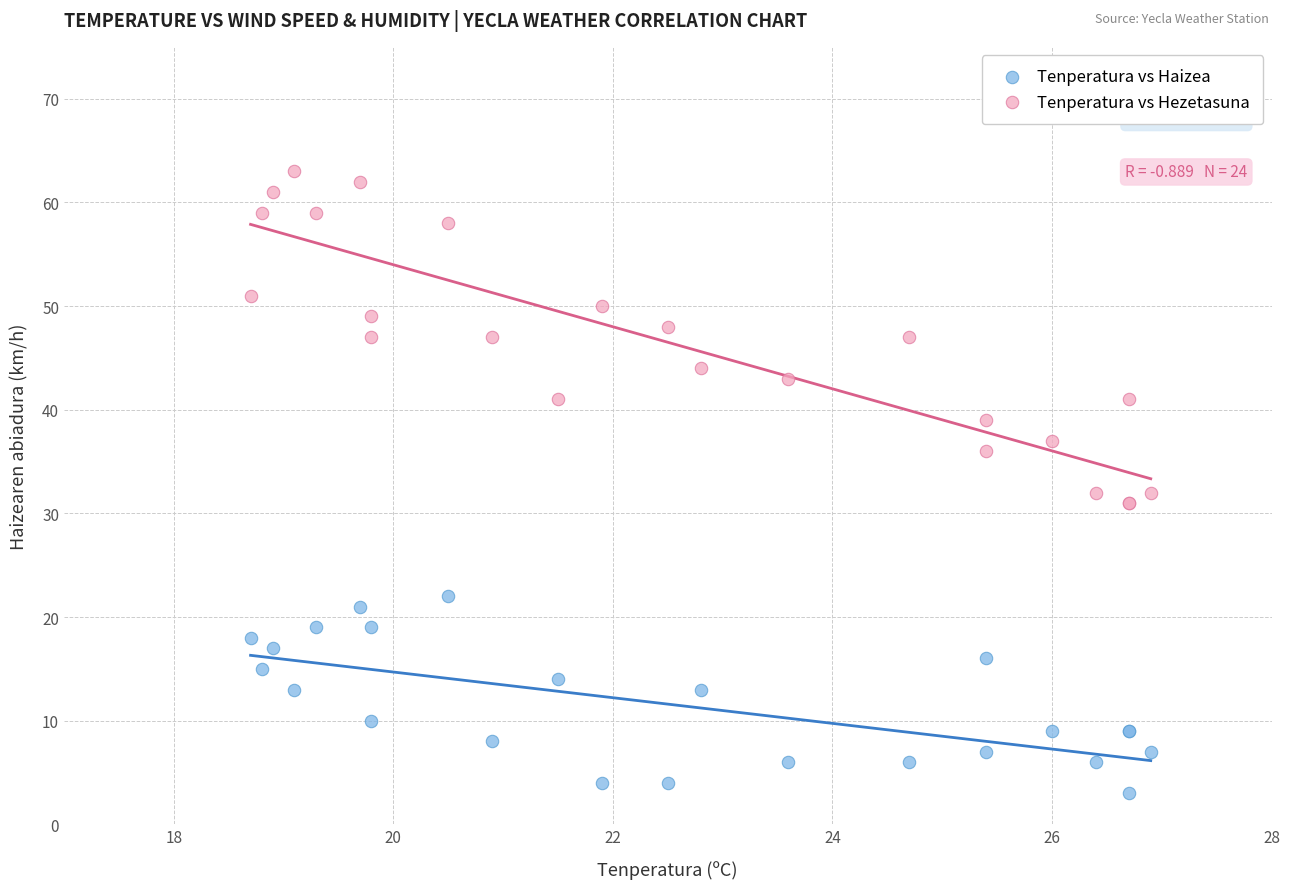

What are all the series names shown in the legend?

Tenperatura vs Haizea, Tenperatura vs Hezetasuna